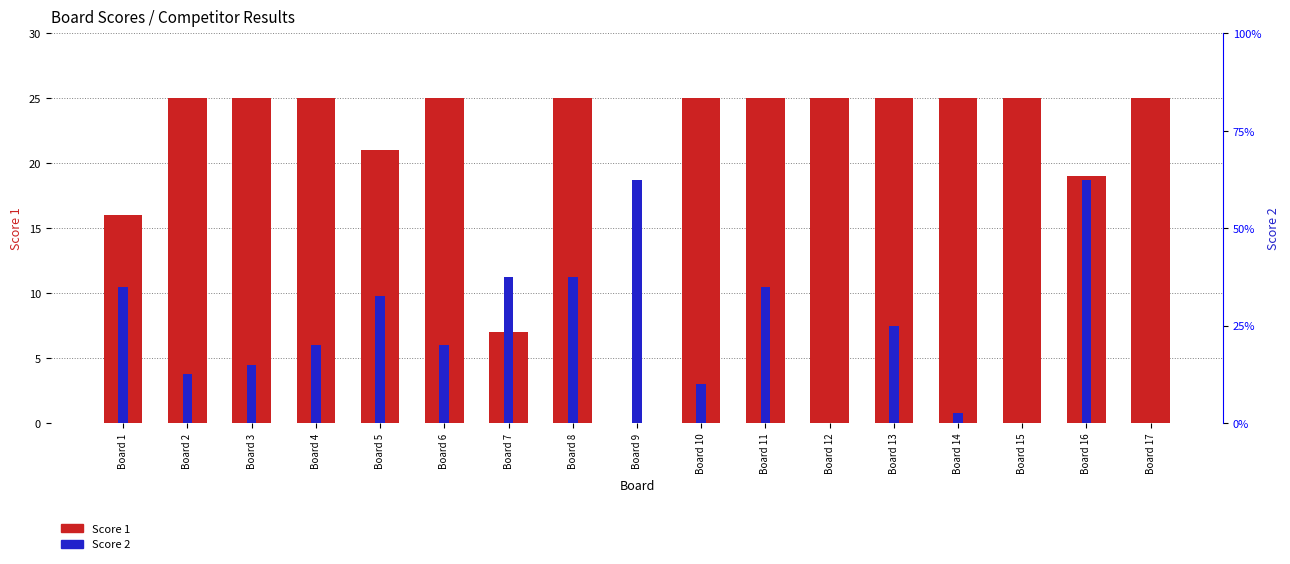

Which series has the largest total across all categories?

Score 1